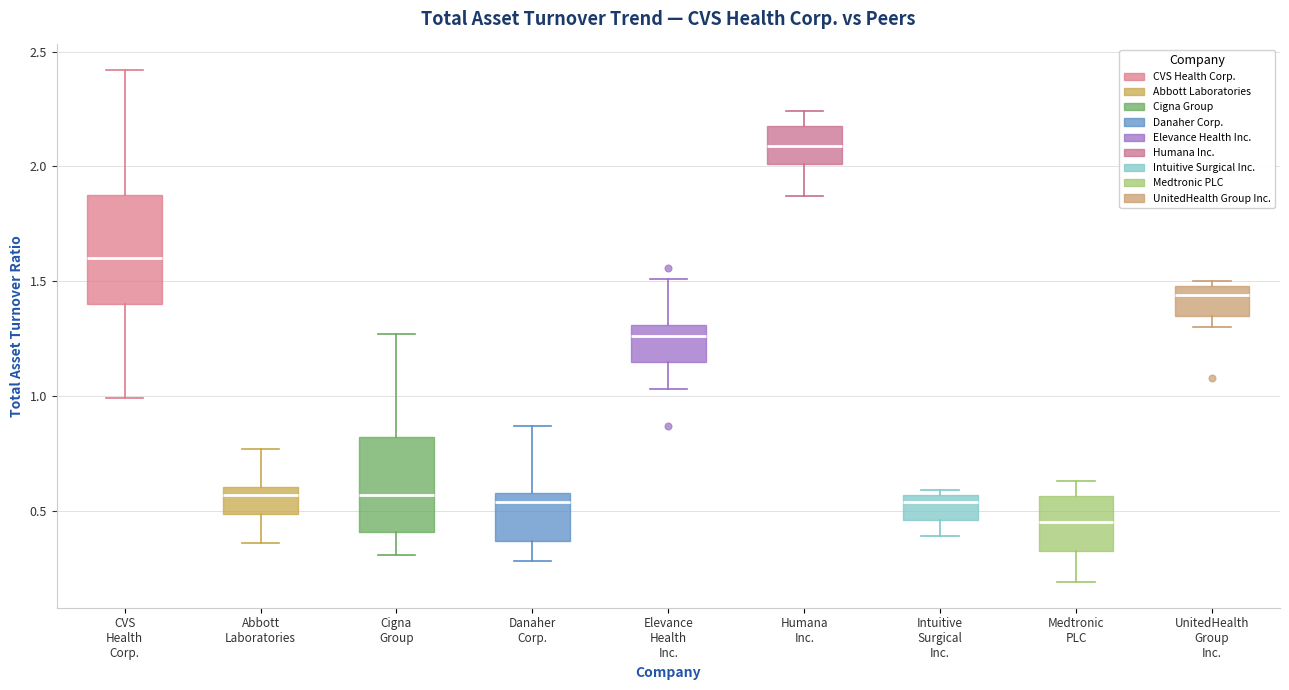

Which box's median line is the lowest?

Medtronic PLC